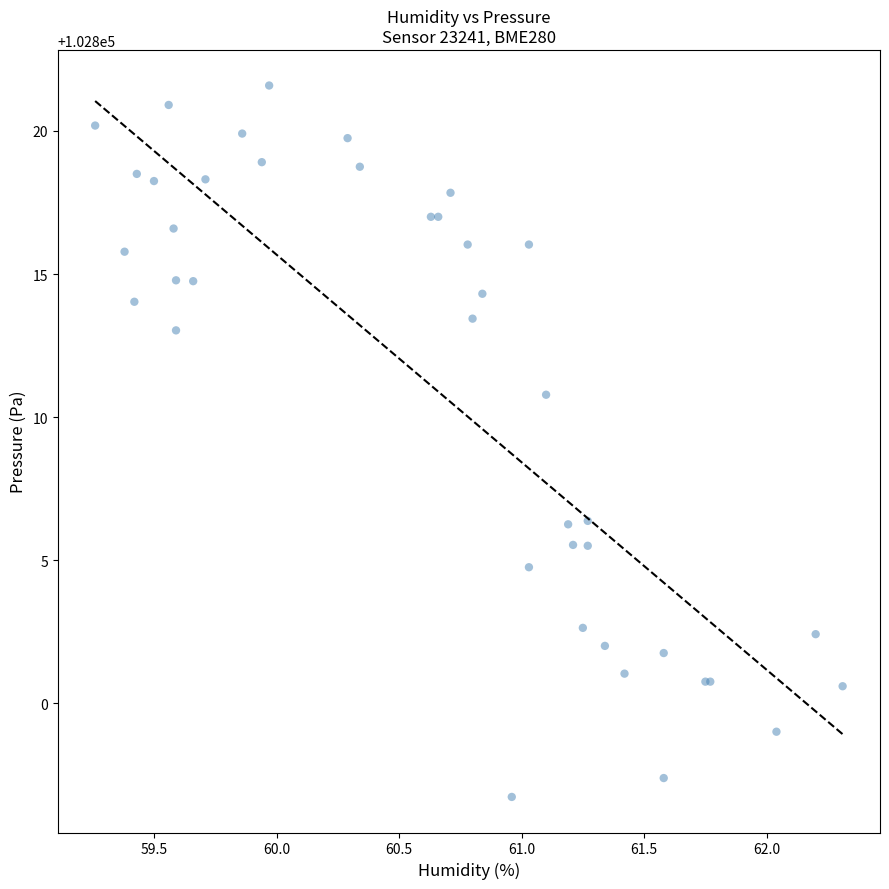

What Y value in the scatter plot is closest to 102809?

102810.8